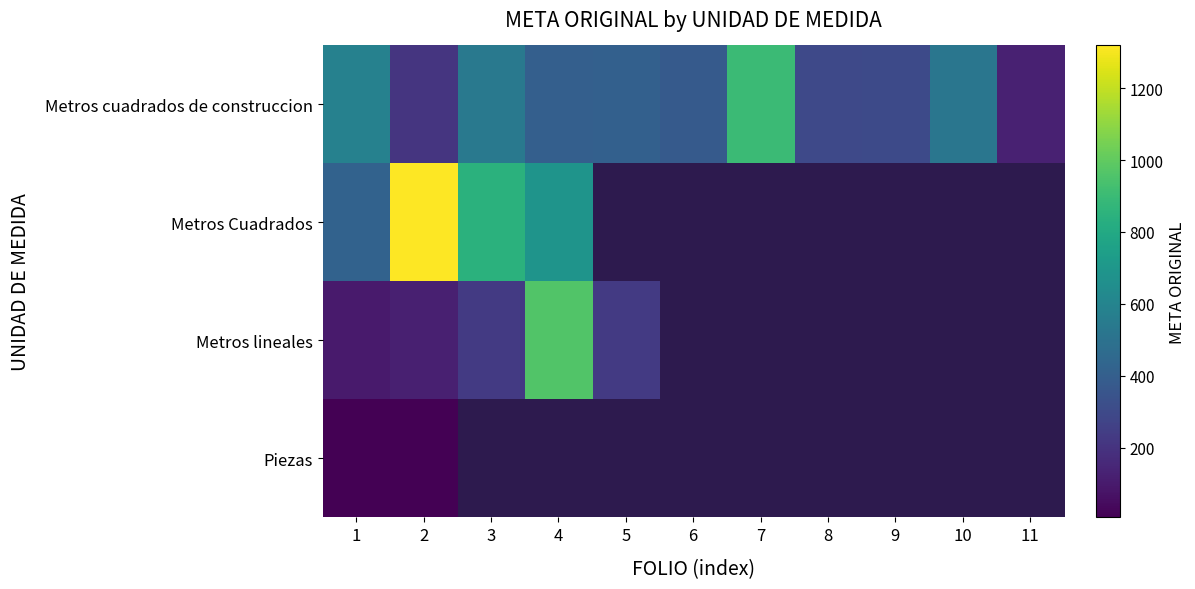

Is it true that Metros cuadrados de construccion equals 613.5 at 6?

False